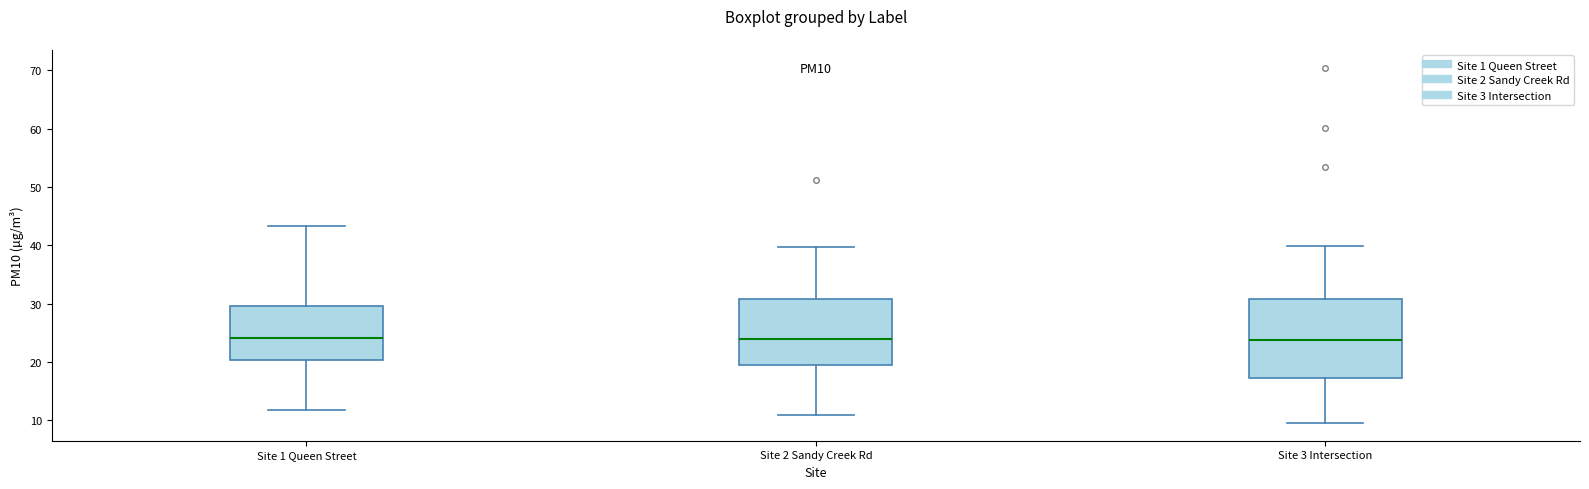

Comparing the boxes themselves (not the whiskers), which one is the tallest?

Site 3 Intersection